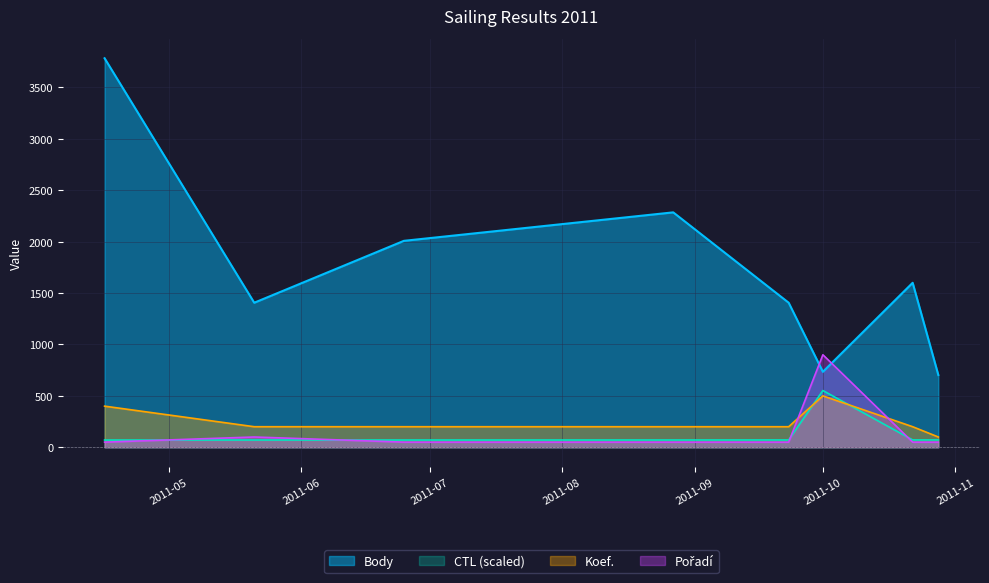

What is the difference between the CTL values at 2011-10-28 and 2011-06-25?

0.8